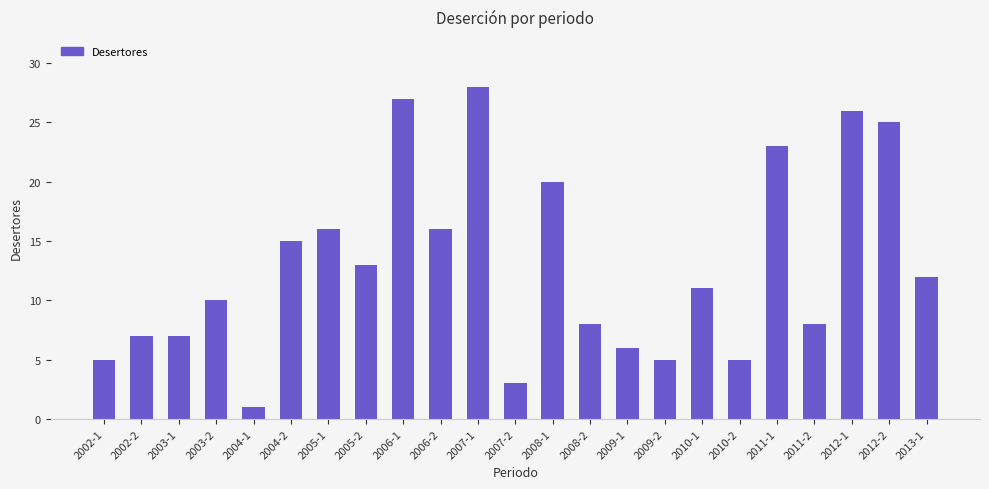

Is it true that the value at 2012-1 is 37?

False